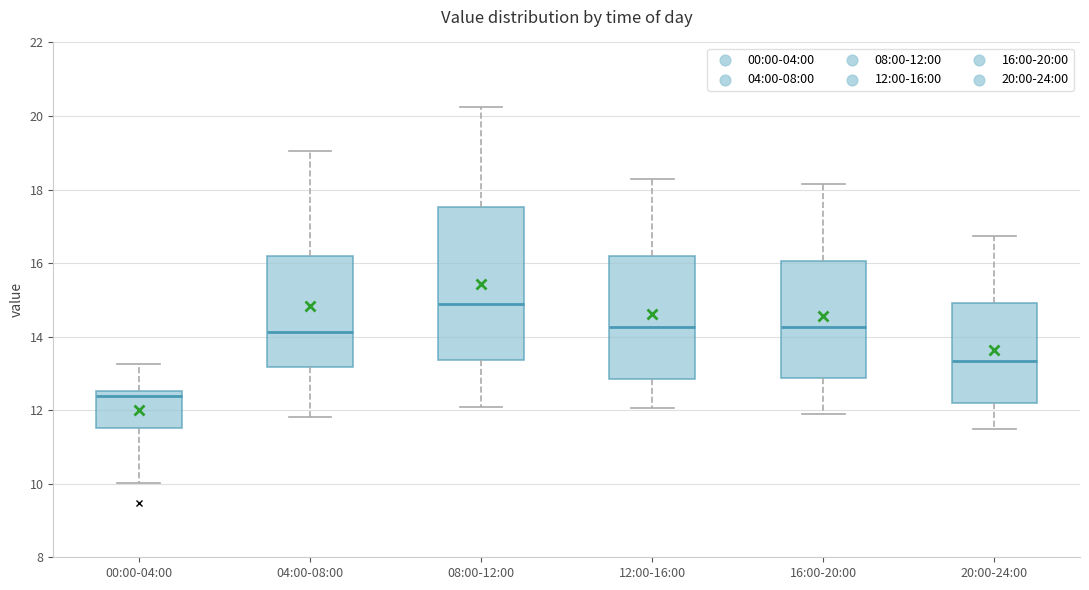

Reading left to right, read every box against the y-axis: the position of its median line, the range the box covers, and the ends of its whiskers. The values are not printed on the chart, so give them approximately, as read against the axis.

00:00-04:00: median 12.4, box 11.6 to 12.6, whiskers 10.0 to 13.2
04:00-08:00: median 14.2, box 13.2 to 16.2, whiskers 11.8 to 19.0
08:00-12:00: median 14.8, box 13.4 to 17.6, whiskers 12.2 to 20.2
12:00-16:00: median 14.2, box 12.8 to 16.2, whiskers 12.0 to 18.4
16:00-20:00: median 14.2, box 12.8 to 16.0, whiskers 12.0 to 18.2
20:00-24:00: median 13.4, box 12.2 to 15.0, whiskers 11.6 to 16.8